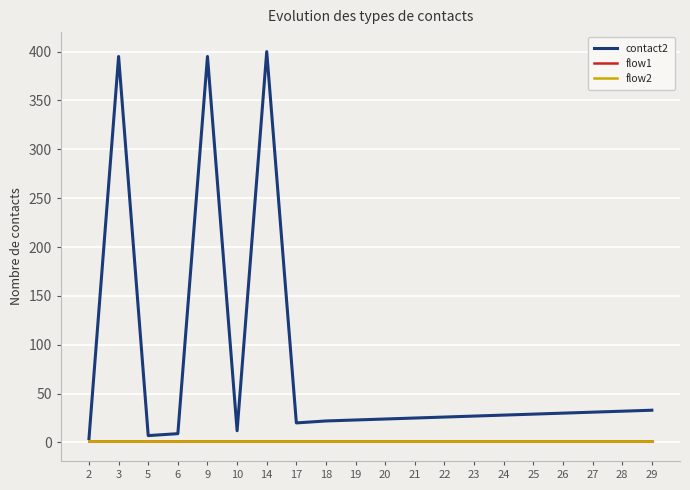

Reading right to left, what are all the values shown in this chart?

contact2: 29=33	28=32	27=31	26=30	25=29	24=28	23=27	22=26	21=25	20=24	19=23	18=22	17=20	14=400	10=12	9=395	6=9	5=7	3=395	2=4
flow1: 29=1	28=1	27=1	26=1	25=1	24=1	23=1	22=1	21=1	20=1	19=1	18=1	17=1	14=1	10=1	9=1	6=1	5=1	3=1	2=1
flow2: 29=1	28=1	27=1	26=1	25=1	24=1	23=1	22=1	21=1	20=1	19=1	18=1	17=1	14=1	10=1	9=1	6=1	5=1	3=1	2=1